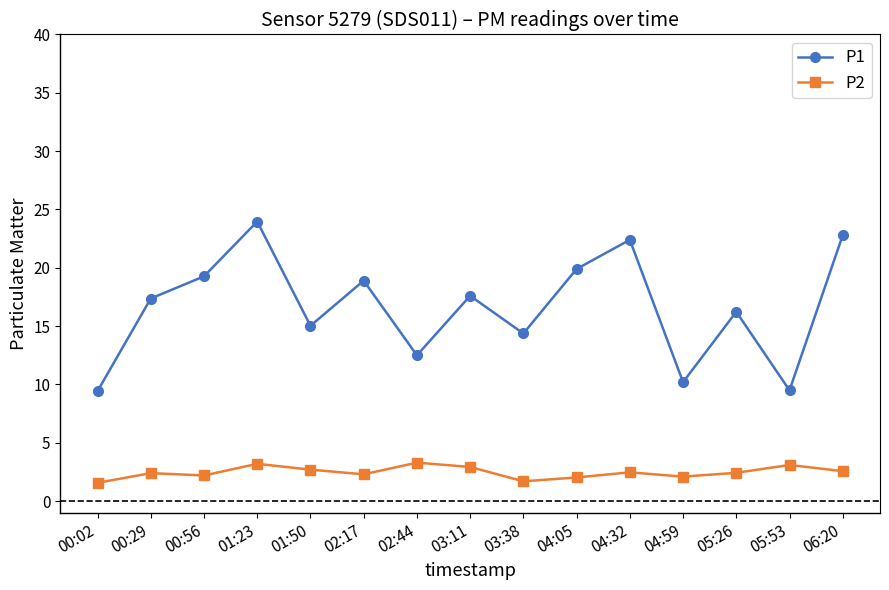

In P1, how many points are lower than both neighbors (excluding endpoints)?

5